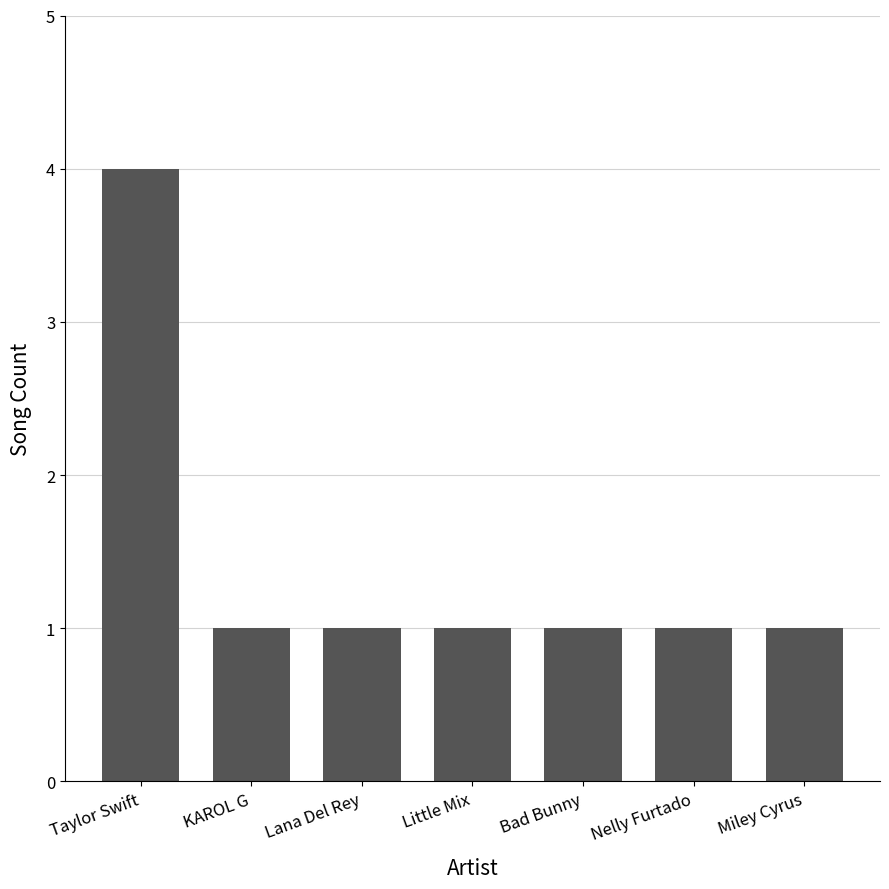

What is the maximum value shown in the chart?

4